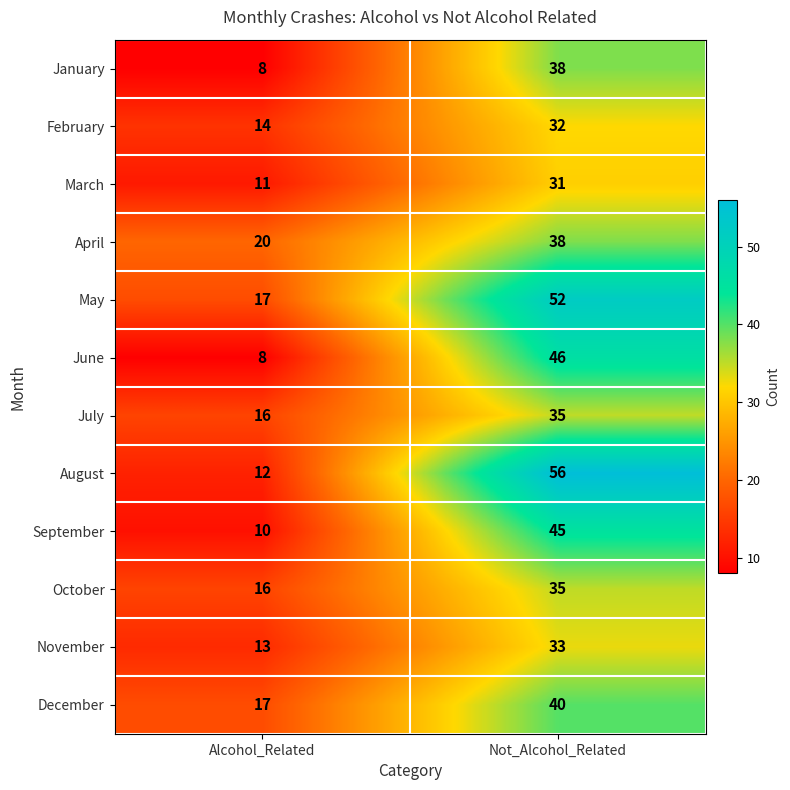

What is the maximum value shown in the chart?

56